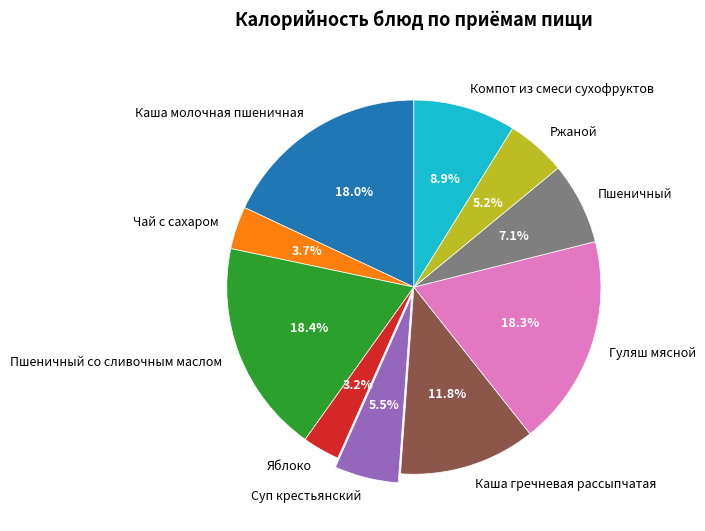

Which has a higher value, Ржаной or Каша молочная пшеничная?

Каша молочная пшеничная